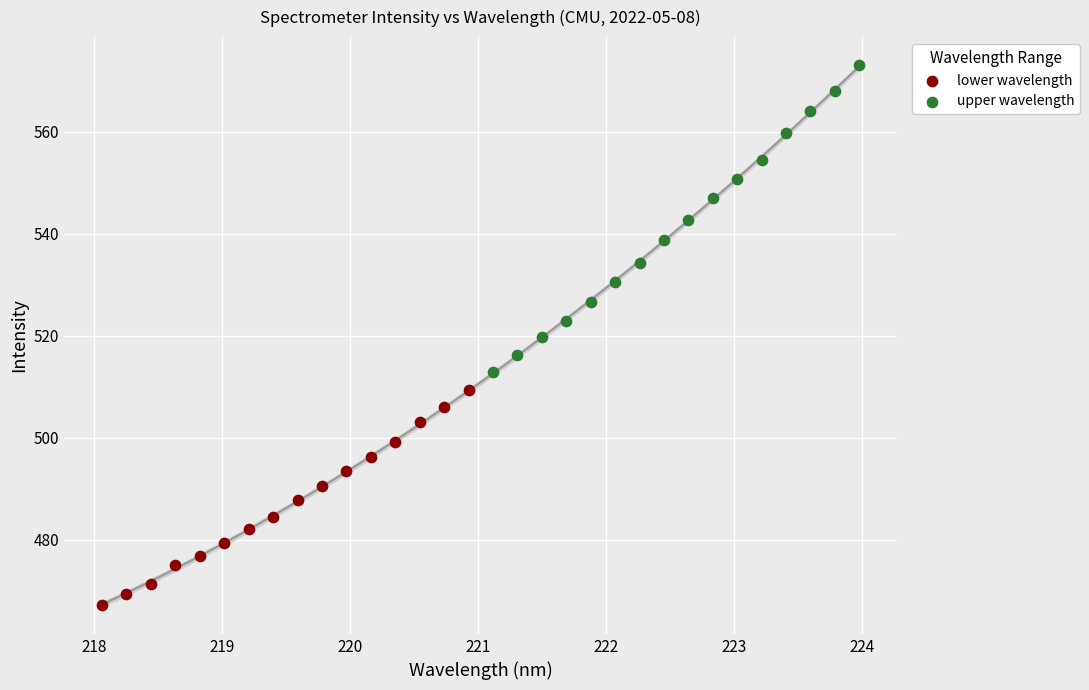

Which series contains the highest Y value?

upper wavelength